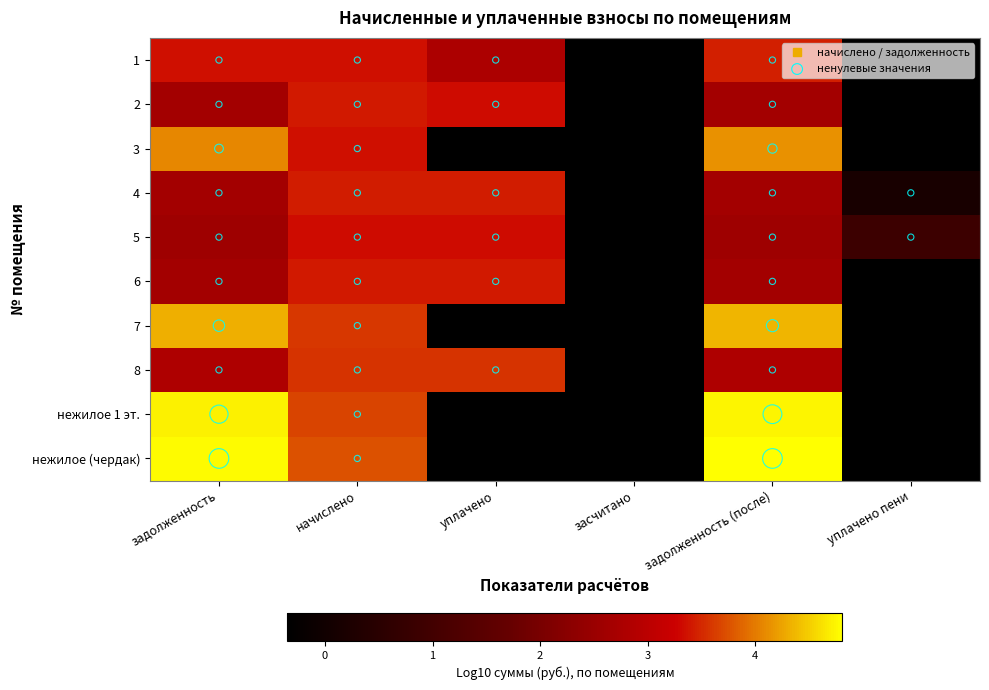

Reading left to right, list all the values displayed in this chart.

1: задолженность=3.4	начислено=3.4	уплачено=2.8	засчитано=-0.3	задолженность (после)=3.5	уплачено пени=-0.3
2: задолженность=2.6	начислено=3.4	уплачено=3.3	засчитано=-0.3	задолженность (после)=2.6	уплачено пени=-0.3
3: задолженность=4.1	начислено=3.4	уплачено=-0.3	засчитано=-0.3	задолженность (после)=4.1	уплачено пени=-0.3
4: задолженность=2.6	начислено=3.4	уплачено=3.4	засчитано=-0.3	задолженность (после)=2.6	уплачено пени=0.2
5: задолженность=2.6	начислено=3.3	уплачено=3.3	засчитано=-0.3	задолженность (после)=2.6	уплачено пени=0.9
6: задолженность=2.6	начислено=3.4	уплачено=3.4	засчитано=-0.3	задолженность (после)=2.6	уплачено пени=-0.3
7: задолженность=4.3	начислено=3.6	уплачено=-0.3	засчитано=-0.3	задолженность (после)=4.4	уплачено пени=-0.3
8: задолженность=2.8	начислено=3.6	уплачено=3.6	засчитано=-0.3	задолженность (после)=2.8	уплачено пени=-0.3
нежилое 1 эт.: задолженность=4.7	начислено=3.7	уплачено=-0.3	засчитано=-0.3	задолженность (после)=4.7	уплачено пени=-0.3
нежилое (чердак): задолженность=4.8	начислено=3.7	уплачено=-0.3	засчитано=-0.3	задолженность (после)=4.8	уплачено пени=-0.3